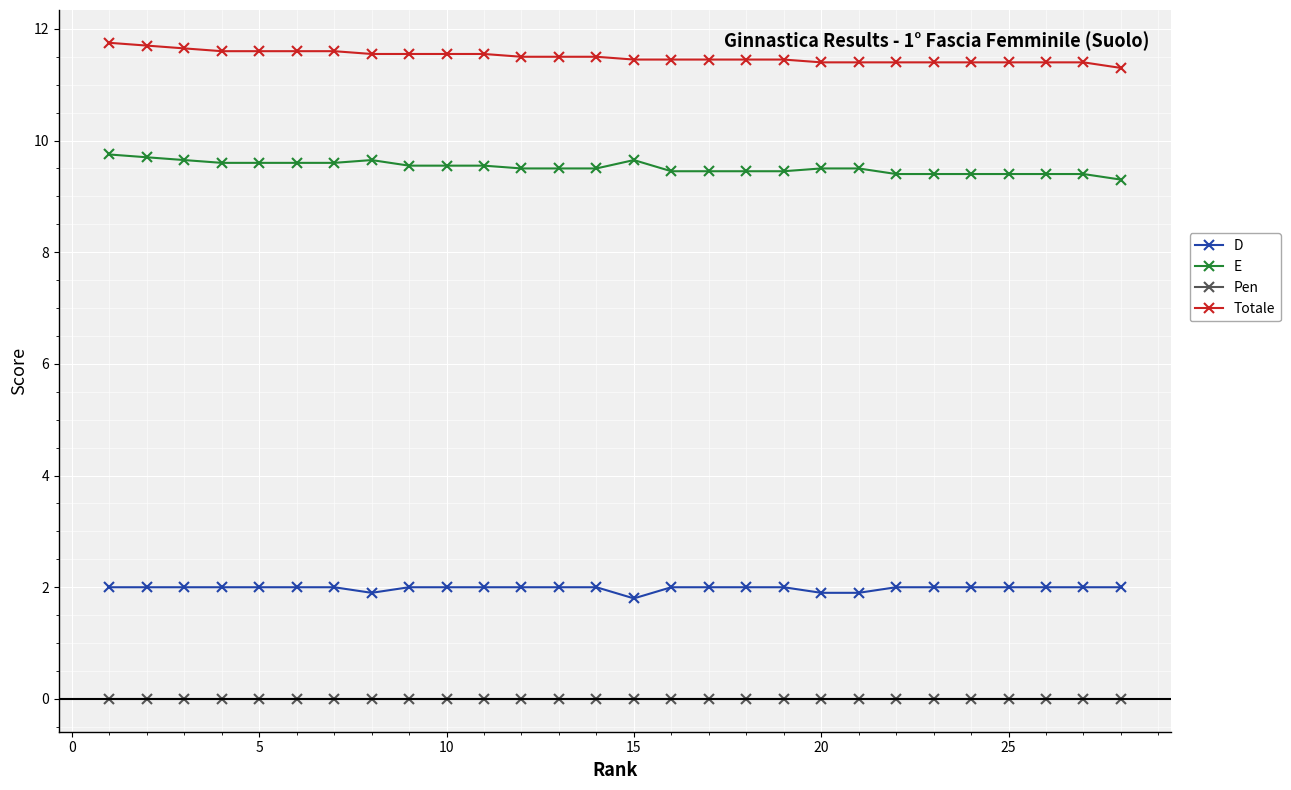

Rank the series by their maximum value, from highest to lowest.

Totale, E, D, Pen